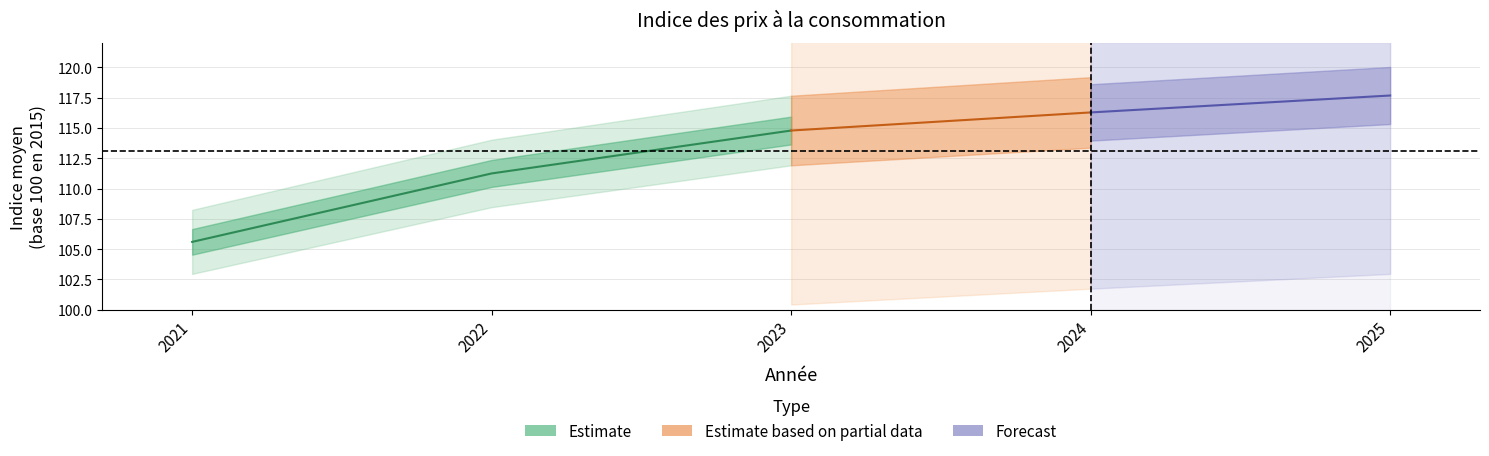

Is it true that Indice moyen equals 116.3 at 2024?

True